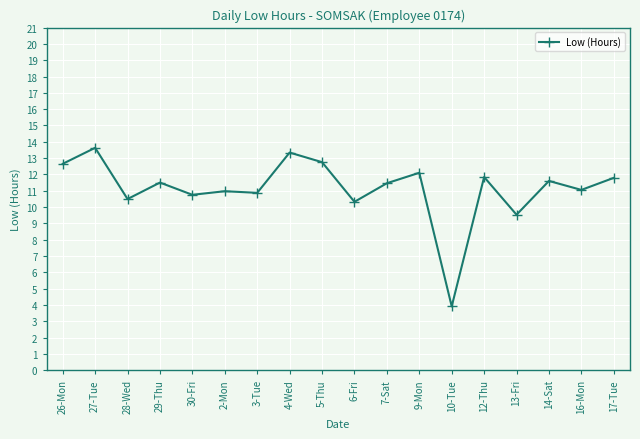

Where does the data first go above 11?

26-Mon